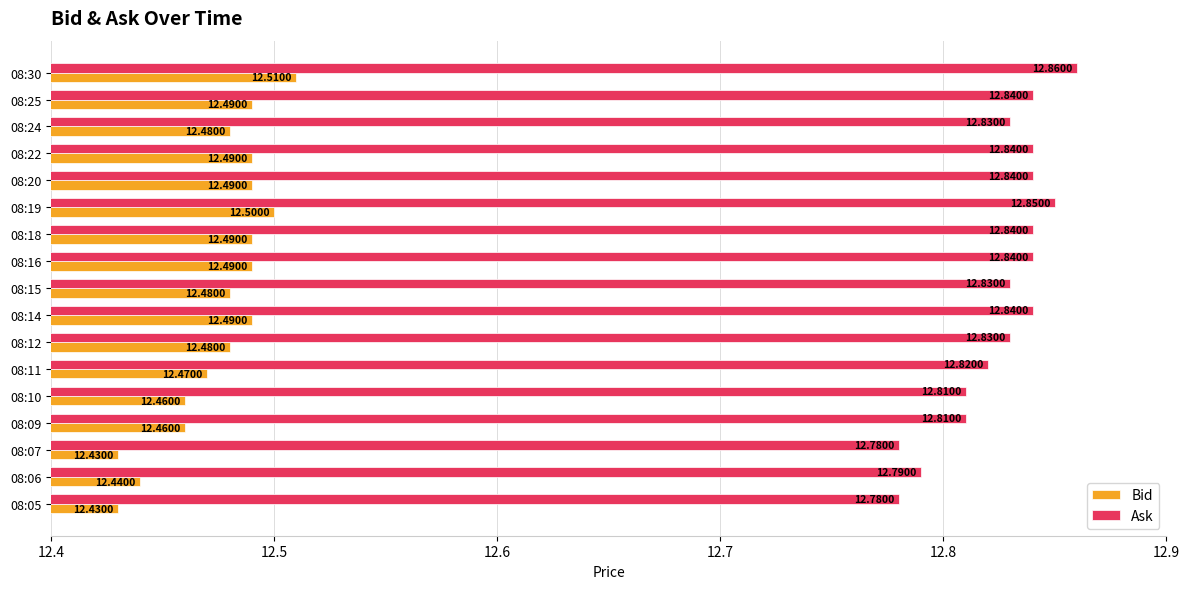

Which series has the largest total across all categories?

Ask